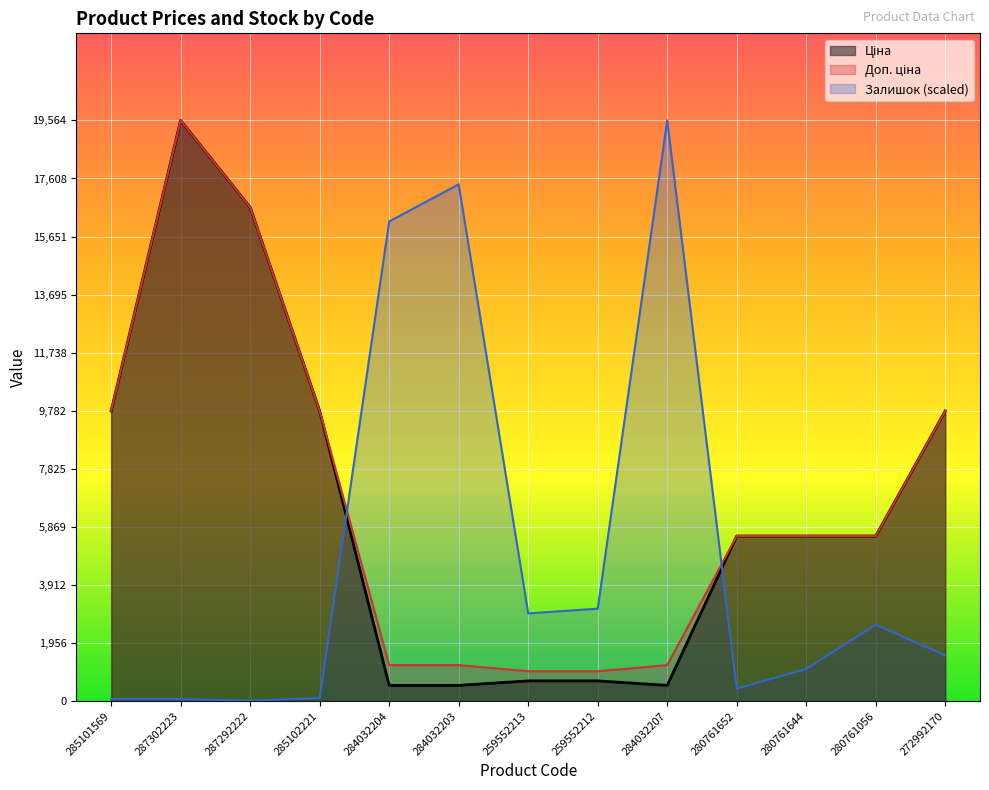

Which series changed the most between 284032203 and 280761652?

Залишок (scaled)